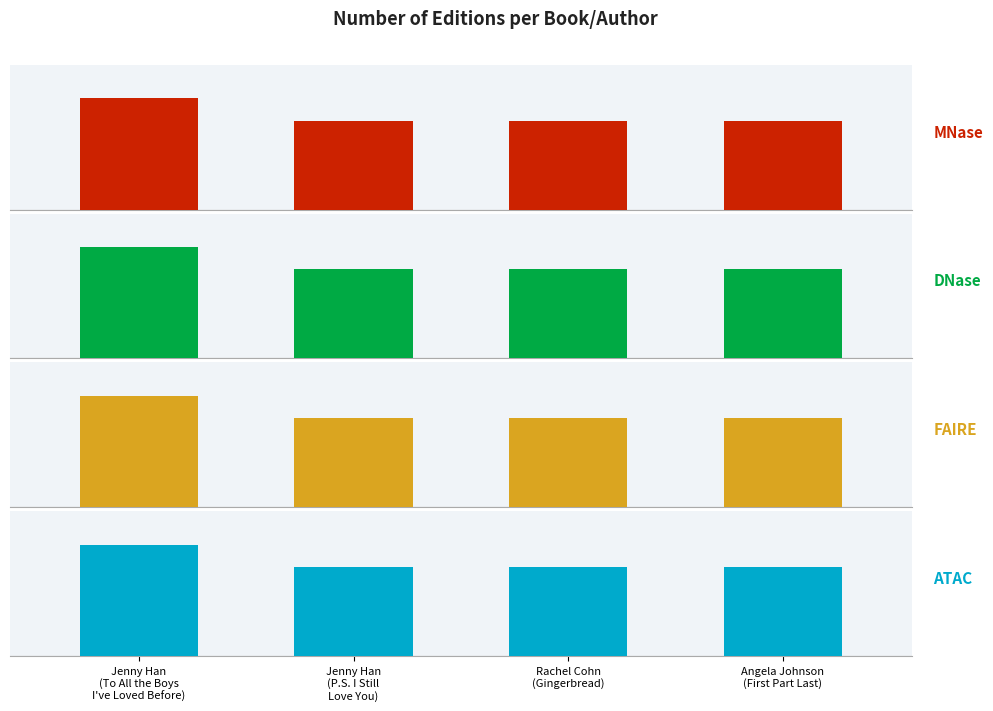

What is the greatest value displayed?

5